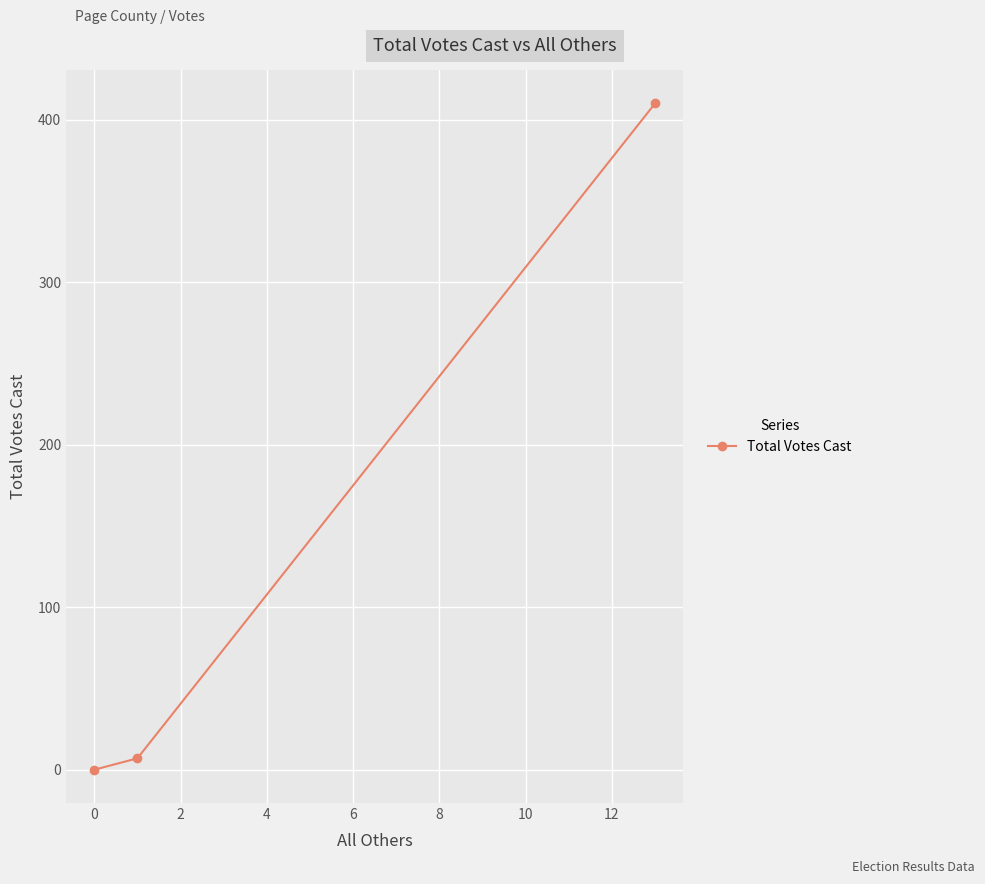

Does the chart display data point markers on the line(s)?

Yes